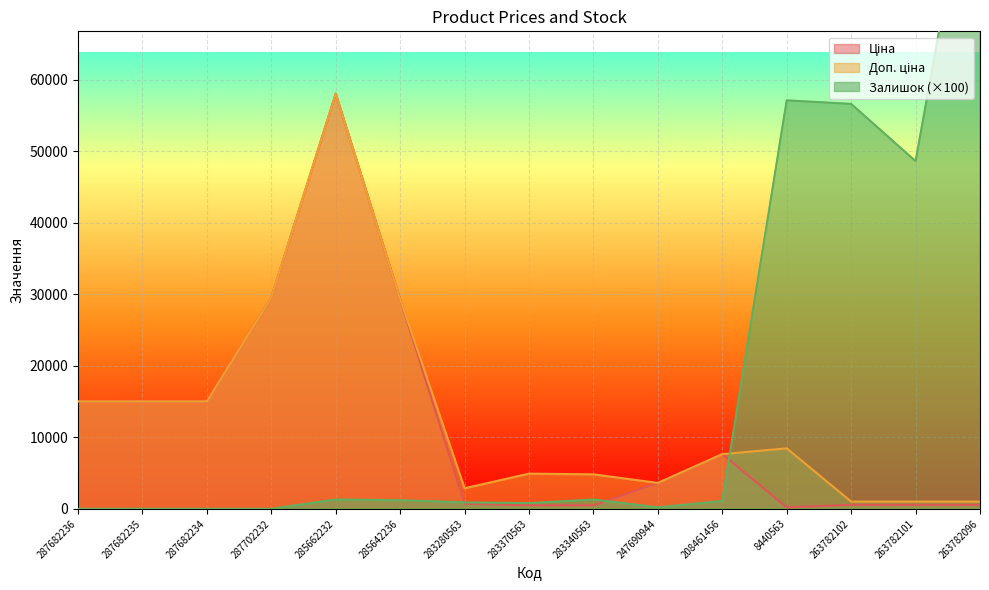

What is the sum of all Залишок values?

267700.0